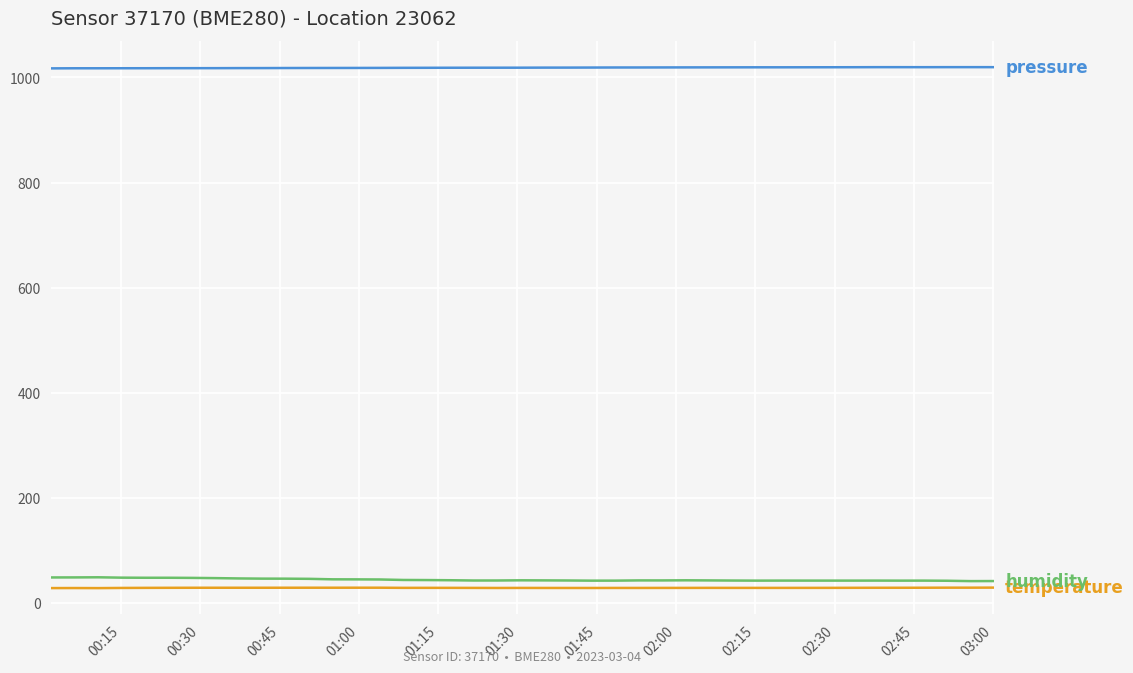

Which series has the largest total across all categories?

pressure